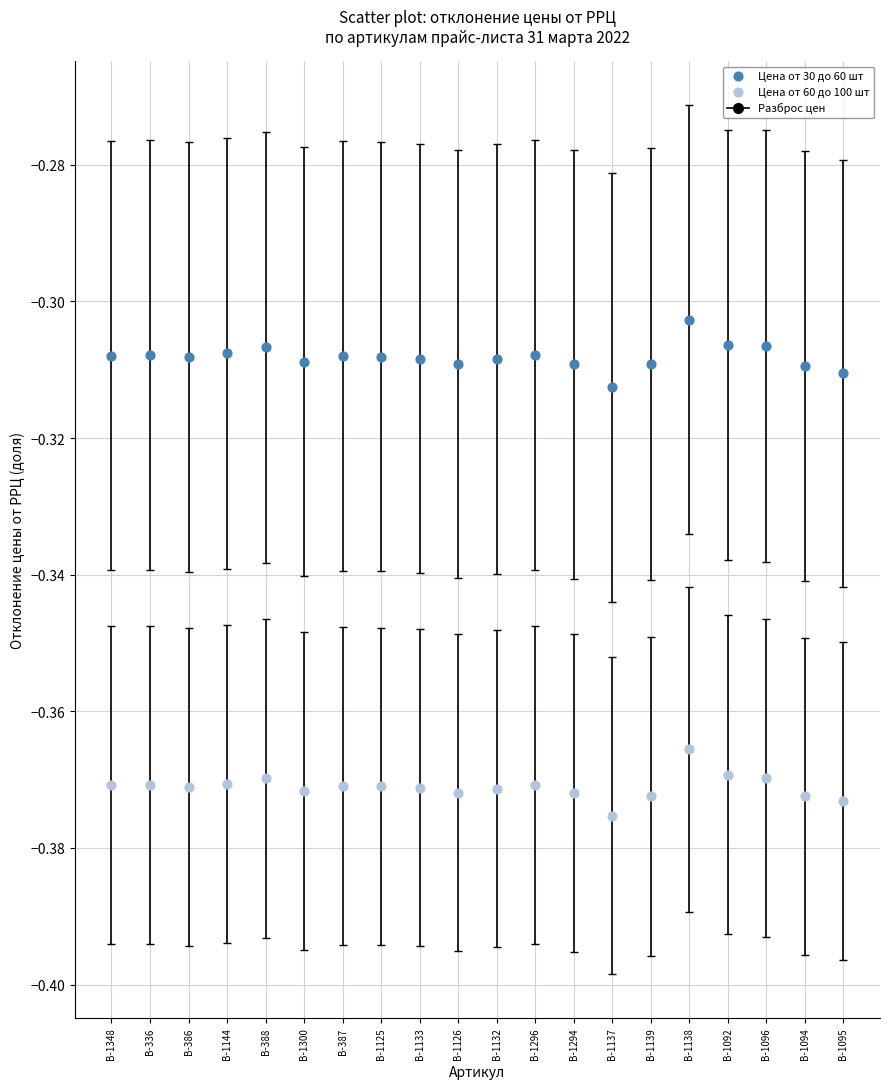

Which series contains the lowest Y value?

Цена от 60 до 100 шт